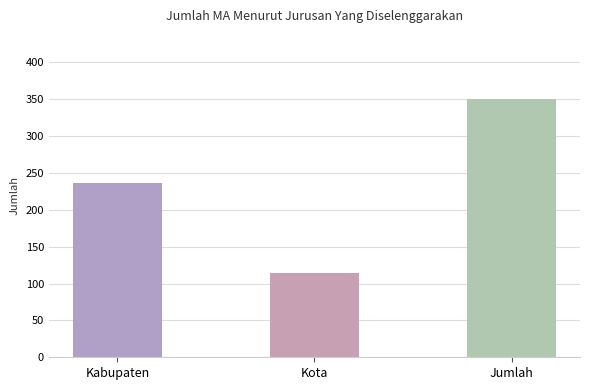

Reading right to left, transcribe all the data shown in this chart.

Jumlah=351	Kota=114	Kabupaten=237